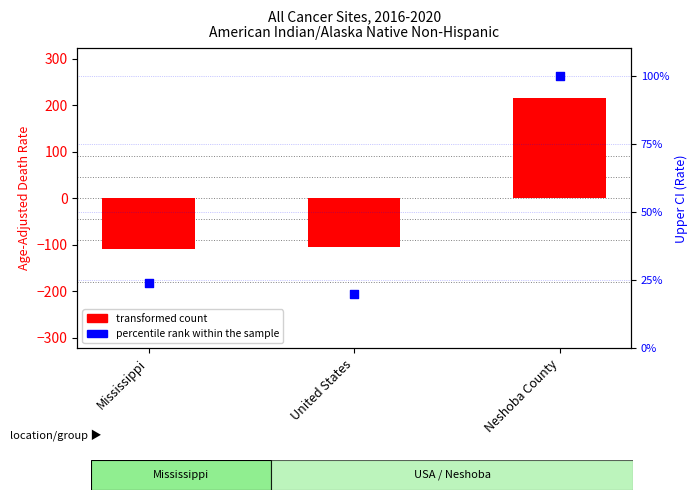

Which series contains the lowest Y value?

transformed count